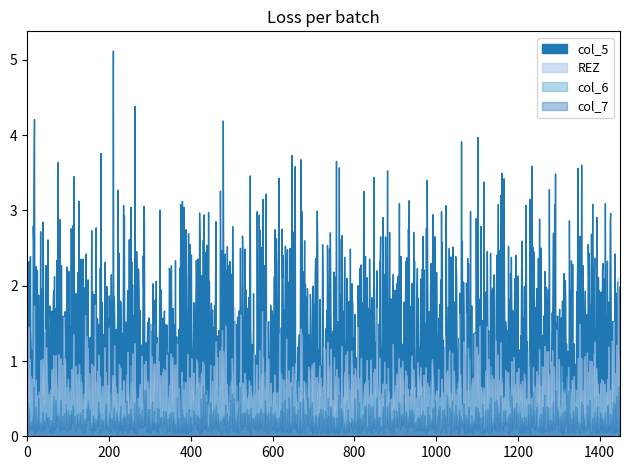

At which label is col_7 closest to 0?

1